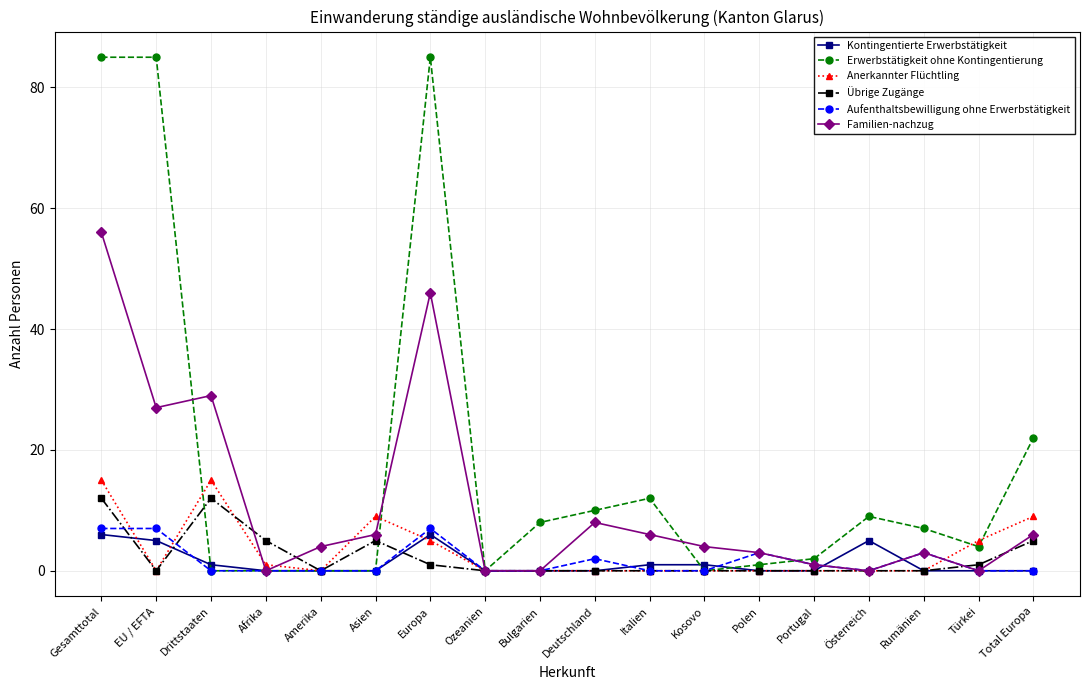

Reading right to left, extract all data points from this chart.

Kontingentierte Erwerbstätigkeit: Total Europa=0	Türkei=0	Rumänien=0	Österreich=5	Portugal=0	Polen=0	Kosovo=1	Italien=1	Deutschland=0	Bulgarien=0	Ozeanien=0	Europa=6	Asien=0	Amerika=0	Afrika=0	Drittstaaten=1	EU / EFTA=5	Gesamttotal=6
Erwerbstätigkeit ohne Kontingentierung: Total Europa=22	Türkei=4	Rumänien=7	Österreich=9	Portugal=2	Polen=1	Kosovo=0	Italien=12	Deutschland=10	Bulgarien=8	Ozeanien=0	Europa=85	Asien=0	Amerika=0	Afrika=0	Drittstaaten=0	EU / EFTA=85	Gesamttotal=85
Anerkannter Flüchtling: Total Europa=9	Türkei=5	Rumänien=0	Österreich=0	Portugal=0	Polen=0	Kosovo=0	Italien=0	Deutschland=0	Bulgarien=0	Ozeanien=0	Europa=5	Asien=9	Amerika=0	Afrika=1	Drittstaaten=15	EU / EFTA=0	Gesamttotal=15
Übrige Zugänge: Total Europa=5	Türkei=1	Rumänien=0	Österreich=0	Portugal=0	Polen=0	Kosovo=0	Italien=0	Deutschland=0	Bulgarien=0	Ozeanien=0	Europa=1	Asien=5	Amerika=0	Afrika=5	Drittstaaten=12	EU / EFTA=0	Gesamttotal=12
Aufenthaltsbewilligung ohne Erwerbstätigkeit: Total Europa=0	Türkei=0	Rumänien=3	Österreich=0	Portugal=1	Polen=3	Kosovo=0	Italien=0	Deutschland=2	Bulgarien=0	Ozeanien=0	Europa=7	Asien=0	Amerika=0	Afrika=0	Drittstaaten=0	EU / EFTA=7	Gesamttotal=7
Familien-nachzug: Total Europa=6	Türkei=0	Rumänien=3	Österreich=0	Portugal=1	Polen=3	Kosovo=4	Italien=6	Deutschland=8	Bulgarien=0	Ozeanien=0	Europa=46	Asien=6	Amerika=4	Afrika=0	Drittstaaten=29	EU / EFTA=27	Gesamttotal=56